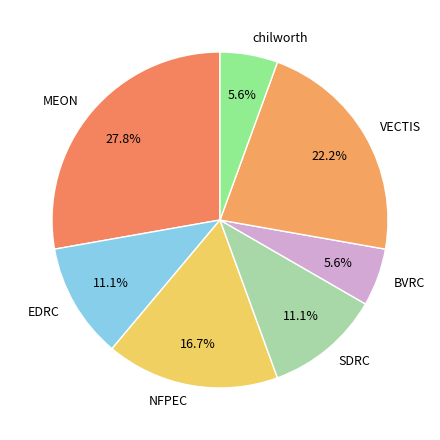

Which category has the biggest portion of the pie?

MEON